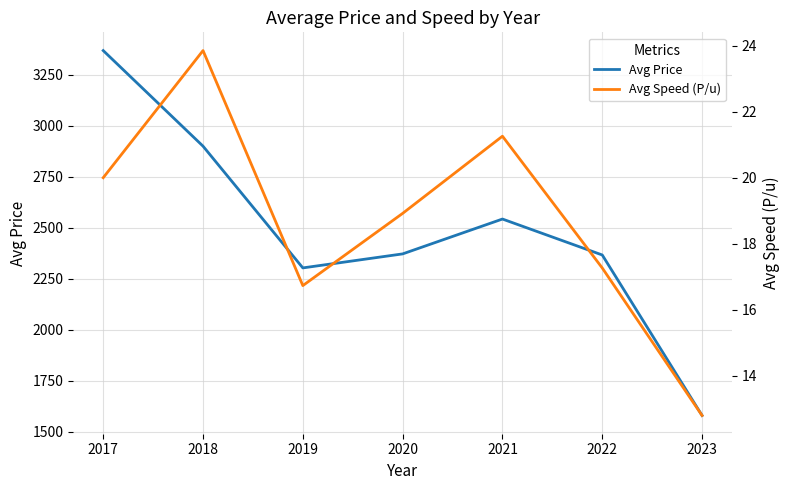

Rank the series by their average value, from lowest to highest.

Avg Speed (P/u), Avg Price